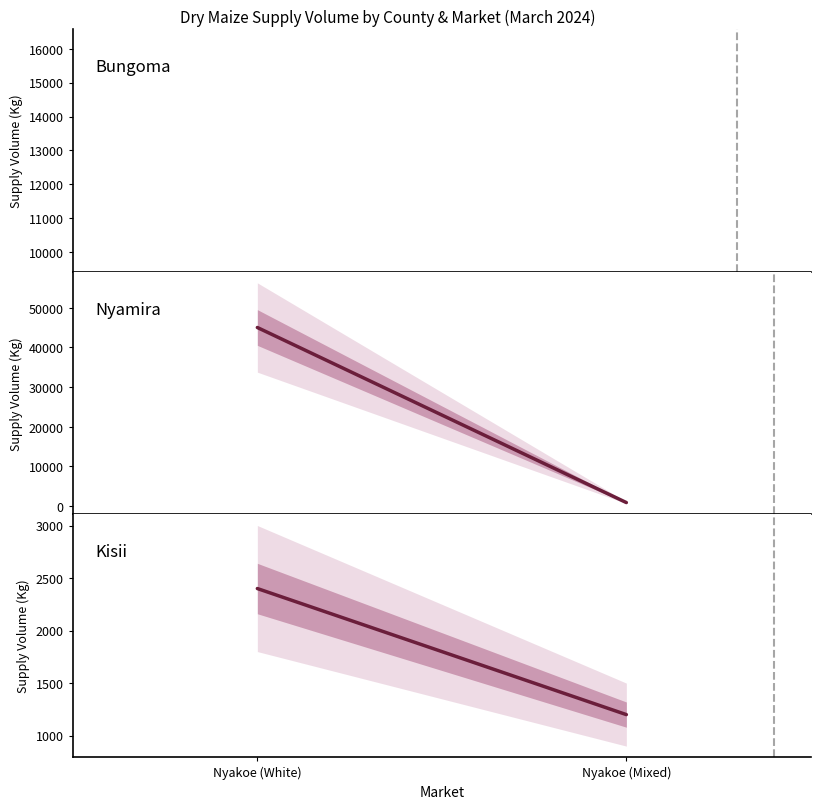

Where is Nyamira Supply Volume nearest to the value 22950?

Nyakoe (White)